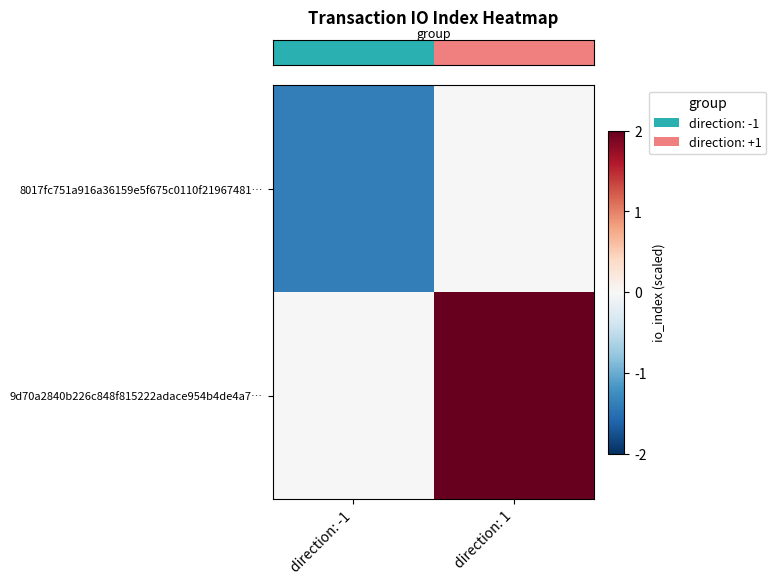

What is the total value across all series at direction: -1?

-1.4